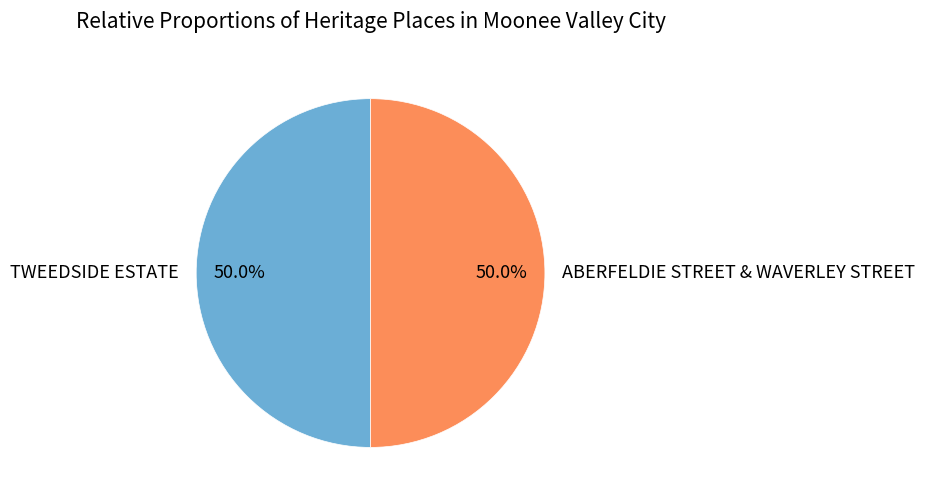

To the nearest percent, what is the combined percentage of ABERFELDIE STREET & WAVERLEY STREET and TWEEDSIDE ESTATE?

100%